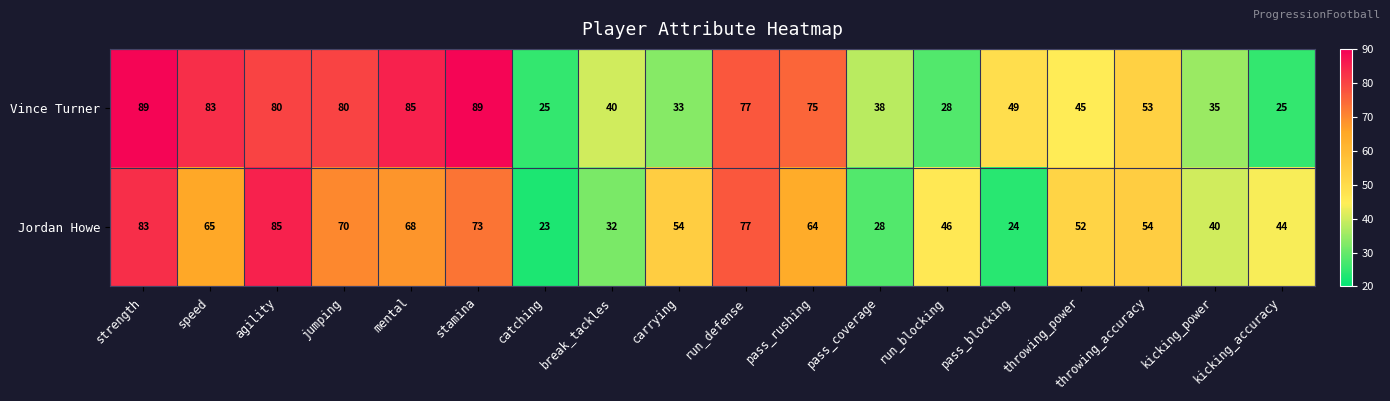

How many values in the Jordan Howe series are below 54?

8